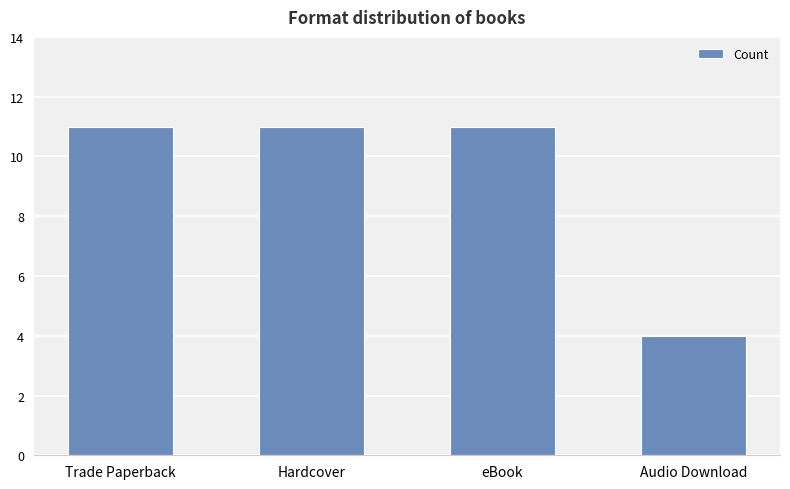

Is it true that the value at eBook is 5?

False